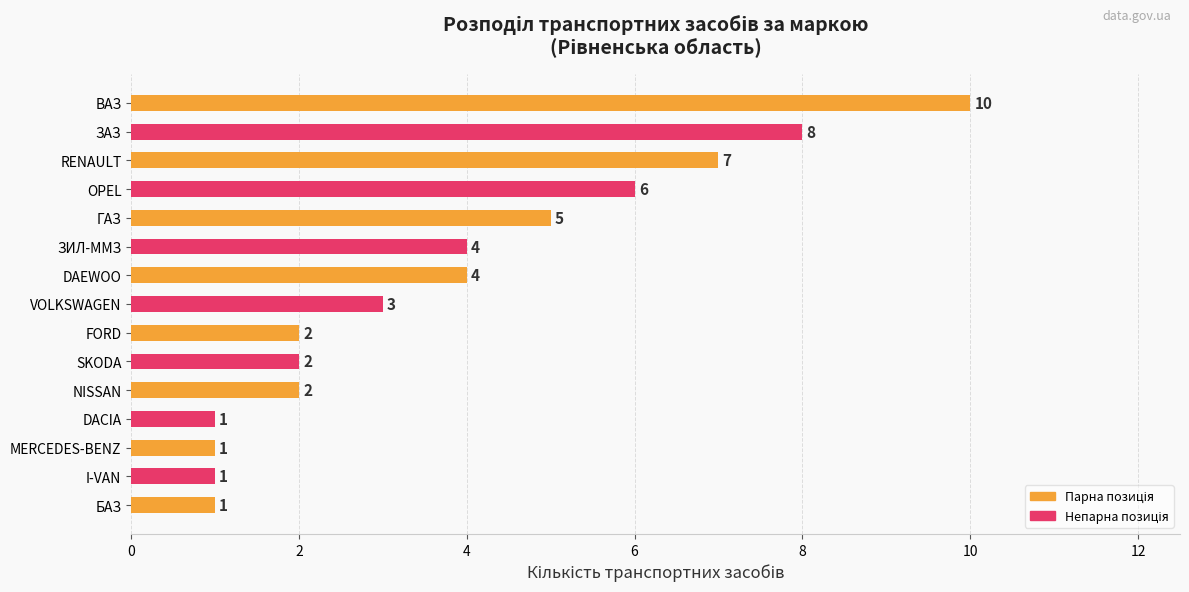

Which has a higher value, DAEWOO or VOLKSWAGEN?

DAEWOO